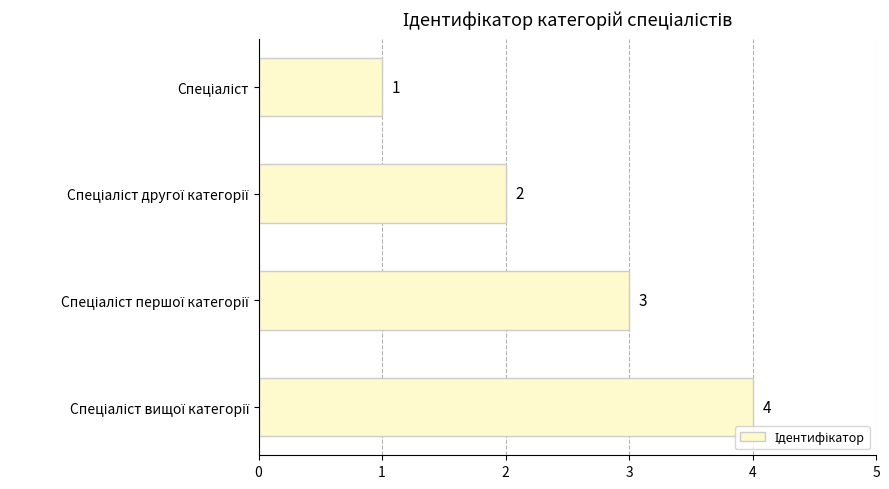

What is the value of the 3rd bar from the top?

3